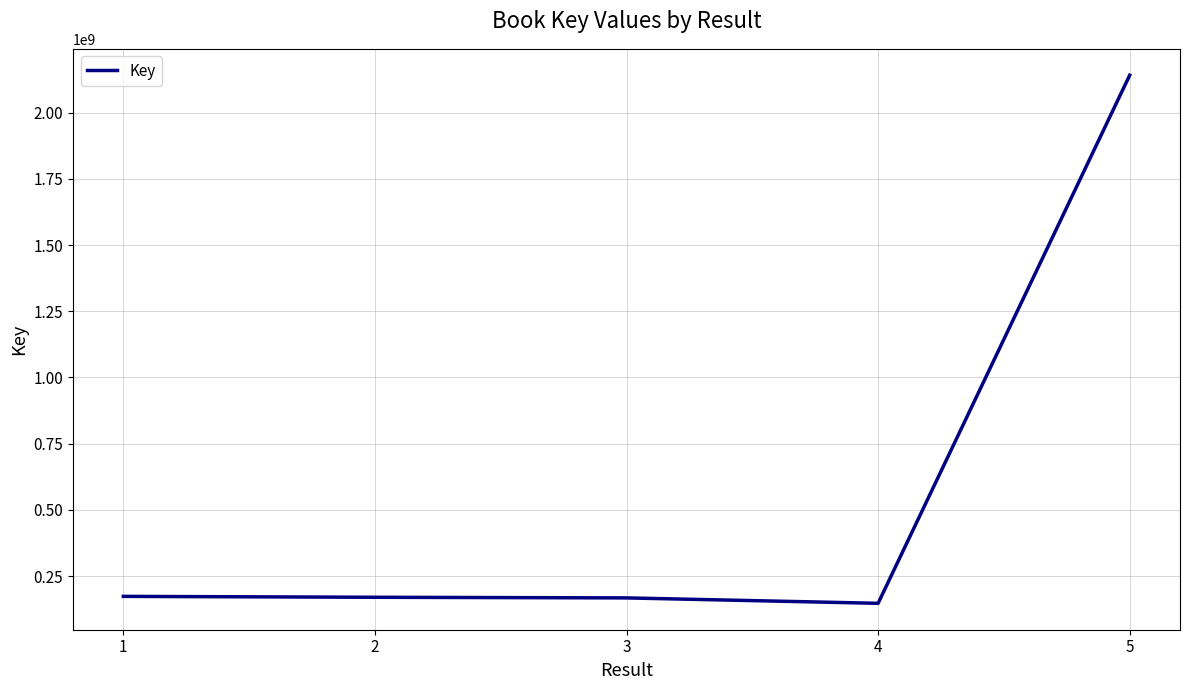

What is the ratio of the value at 2 to the value at 5?

0.1